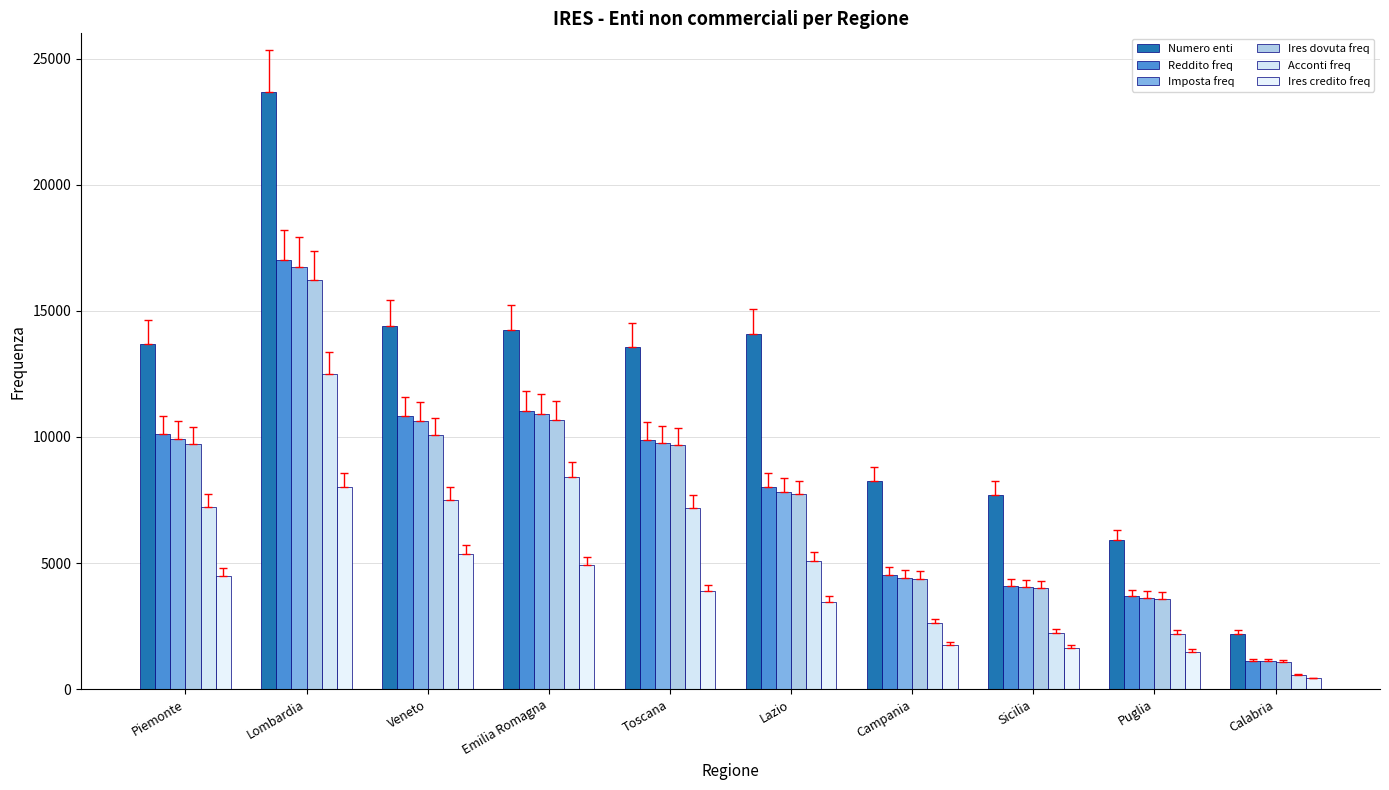

At which label does Imposta freq first exceed 9768?

Piemonte